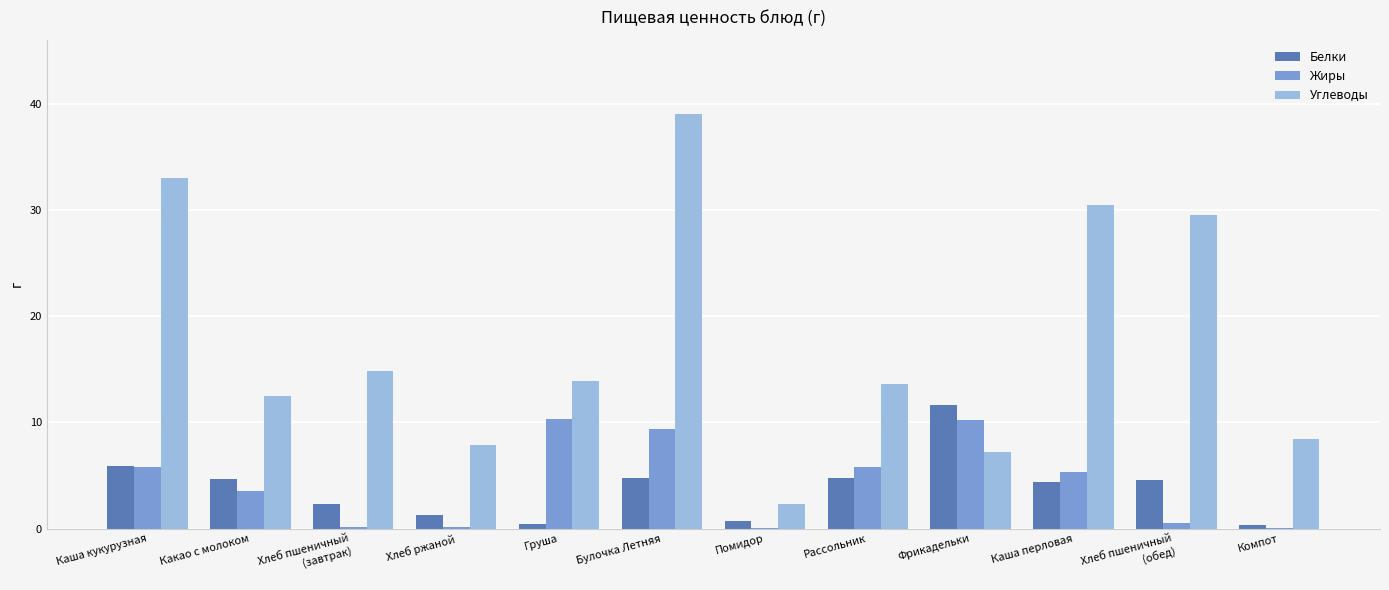

What is the average value of the Жиры series?

4.3